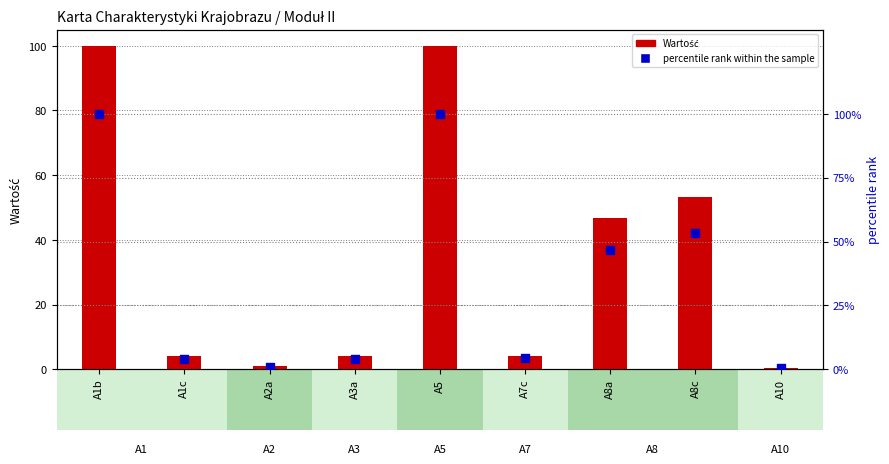

Which series contains the lowest Y value?

Wartość